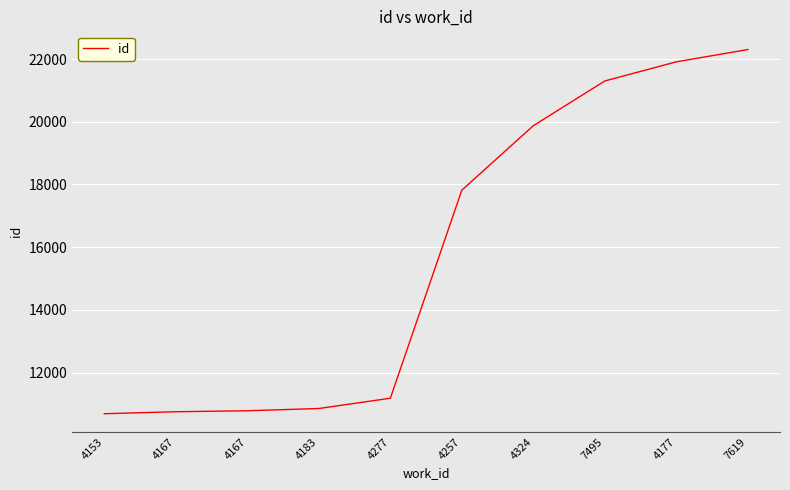

How many lines are shown in the chart?

1